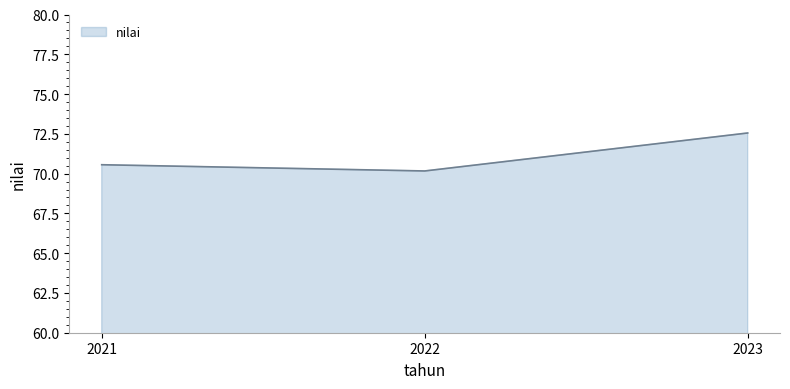

Reading left to right, transcribe all the data shown in this chart.

2021=70.6	2022=70.2	2023=72.6